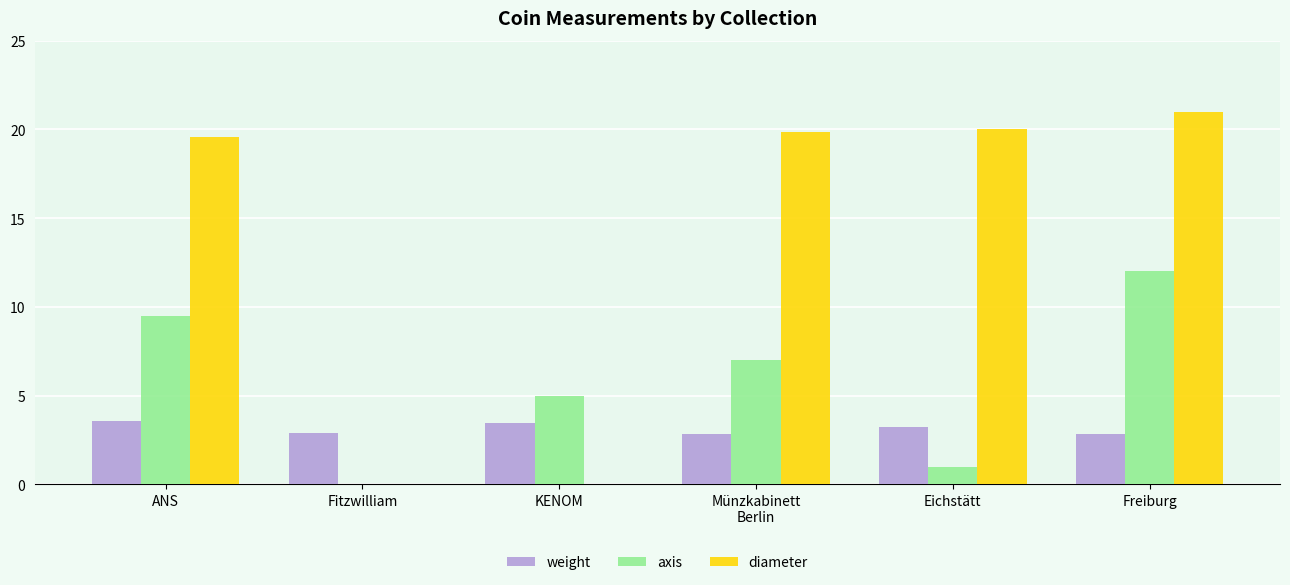

Read the weight value at ANS.

3.6